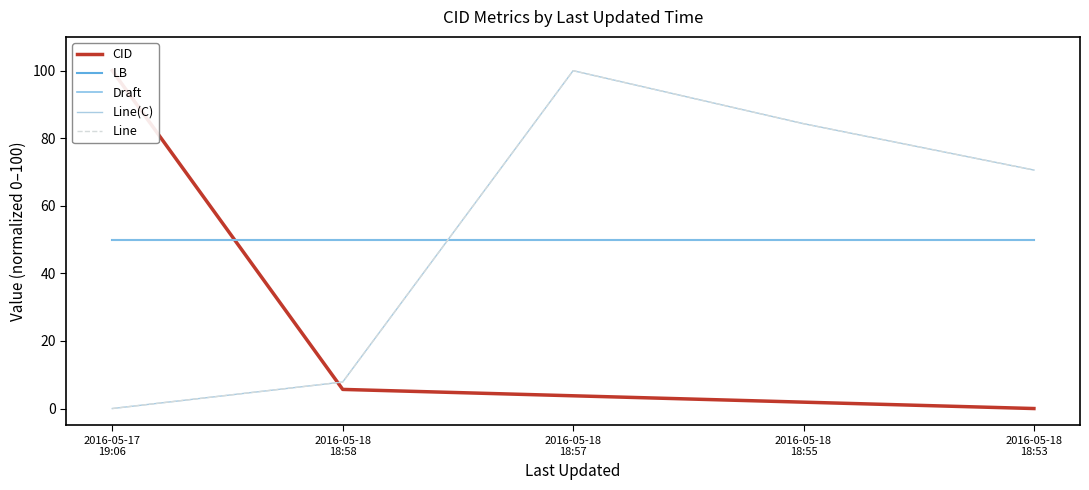

The value of LB at 2016-05-17
19:06 is 34.1. True or false?

False